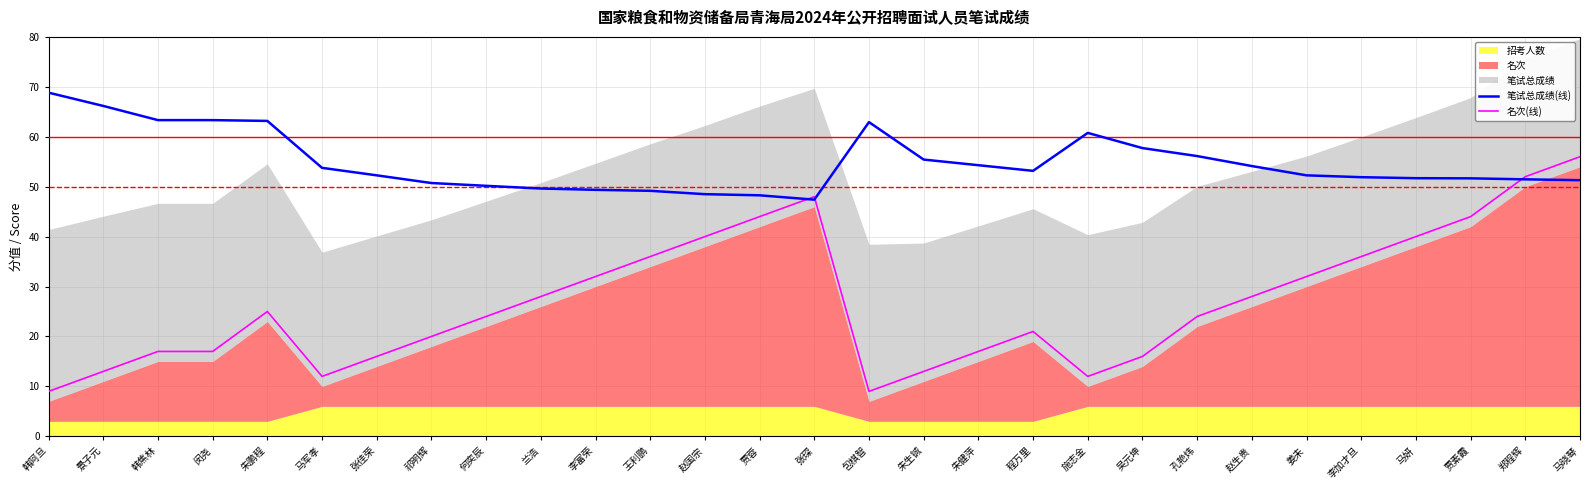

Is the value of 笔试总成绩(线) at 马晓琴 greater than the value of 名次(线) at 韩焦林?

Yes